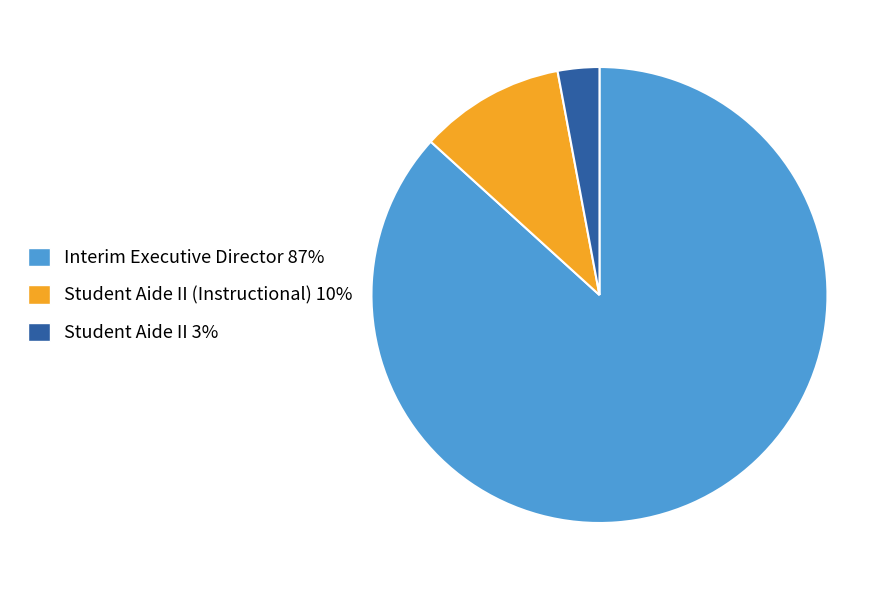

Which has a higher value, Student Aide II (Instructional) 10% or Student Aide II 3%?

Student Aide II (Instructional) 10%